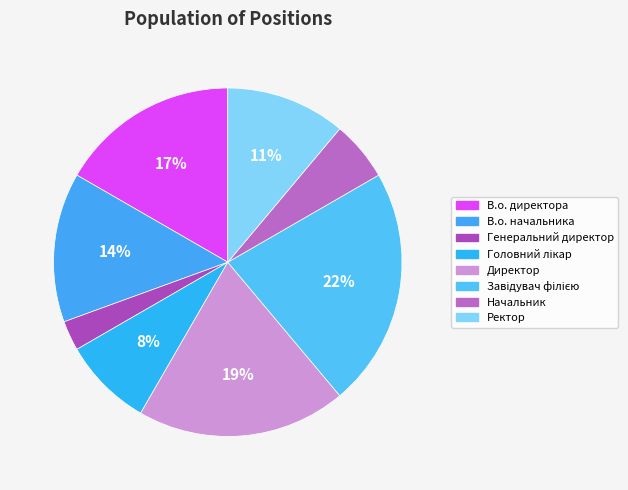

Is there any slice that represents more than half of the pie?

No